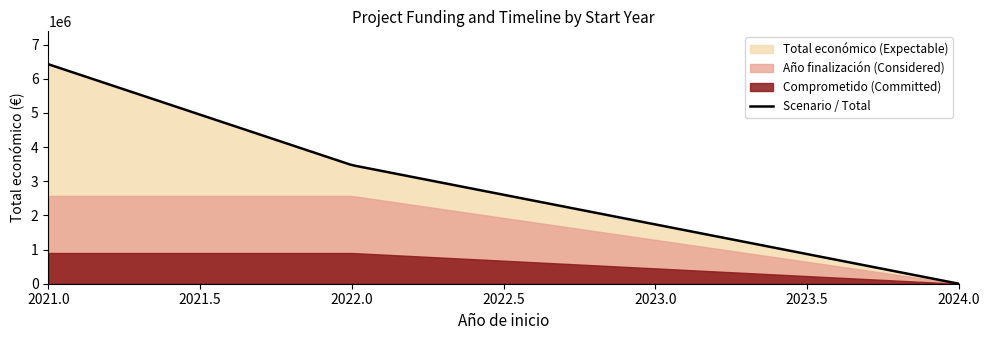

What is the maximum value for Scenario / Total?

6424351.0